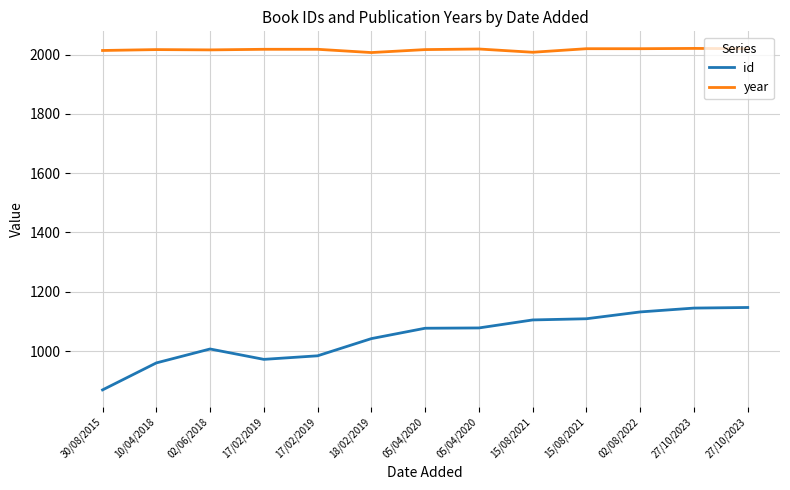

Does the chart have visible grid lines?

Yes